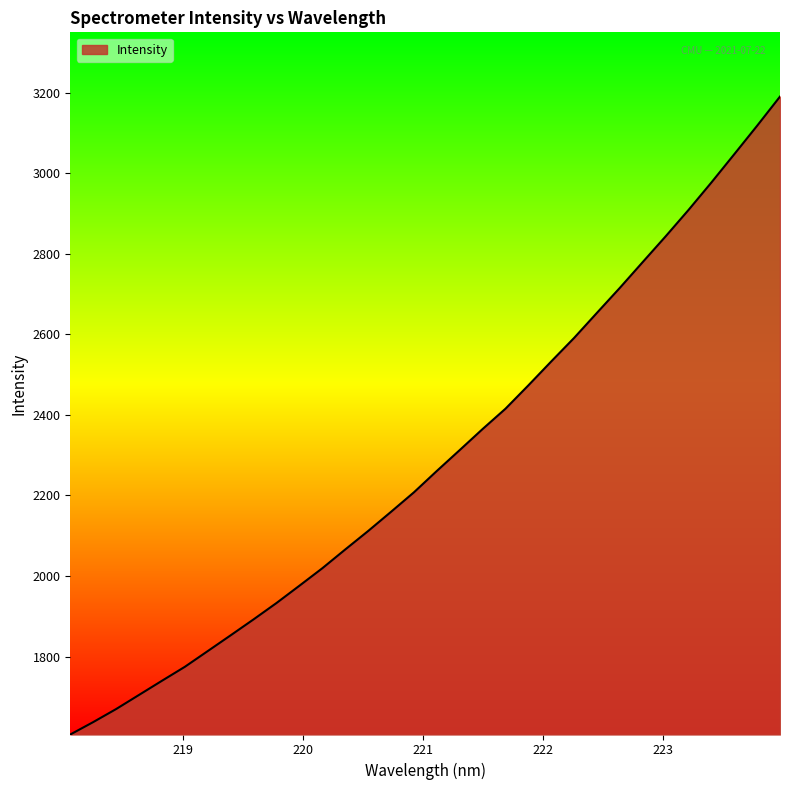

What is the greatest value displayed?

3190.3